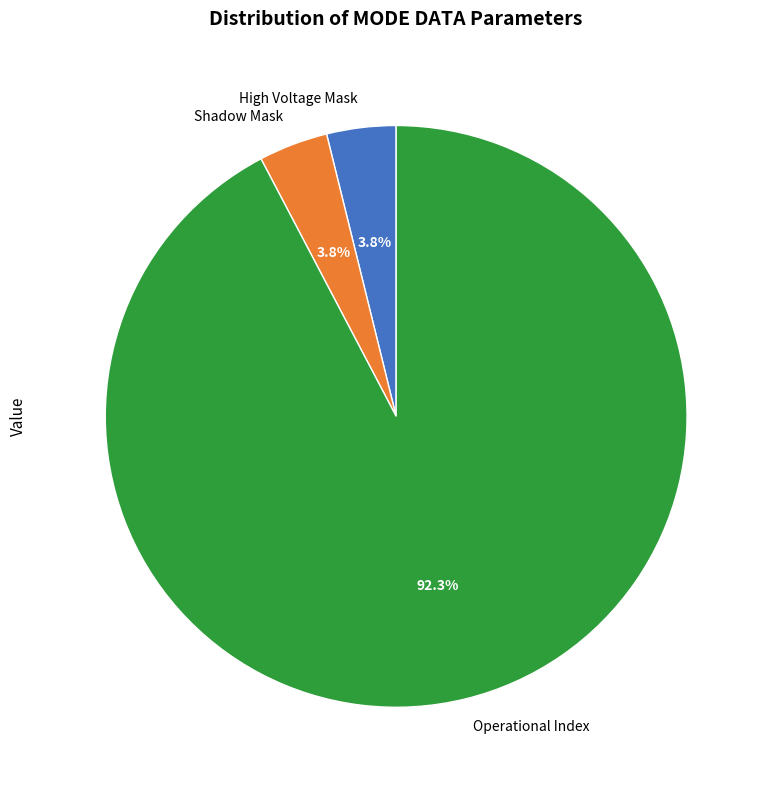

Which slice represents more than half of the pie?

Operational Index